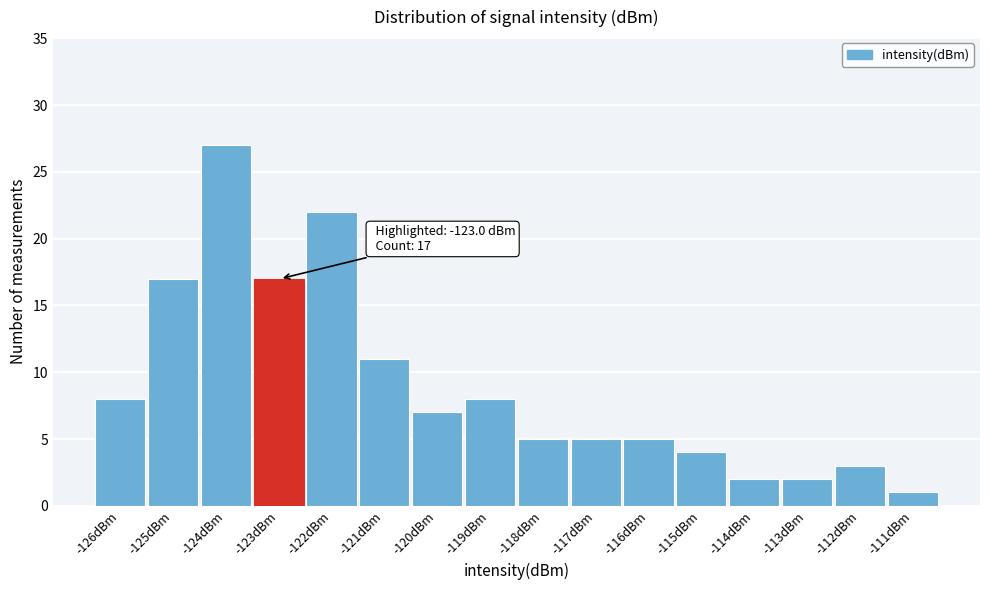

Reading left to right, extract all data points from this chart.

-126dBm=8	-125dBm=17	-124dBm=27	-123dBm=17	-122dBm=22	-121dBm=11	-120dBm=7	-119dBm=8	-118dBm=5	-117dBm=5	-116dBm=5	-115dBm=4	-114dBm=2	-113dBm=2	-112dBm=3	-111dBm=1